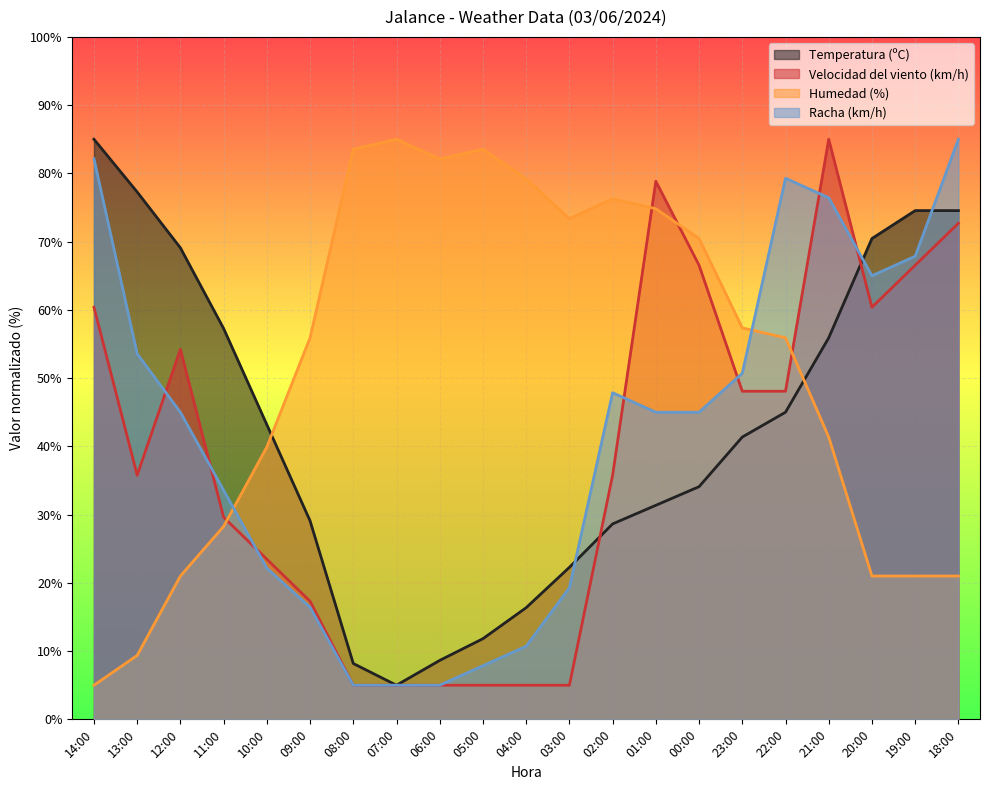

Which series has the largest range (max minus min)?

Temperatura (ºC)